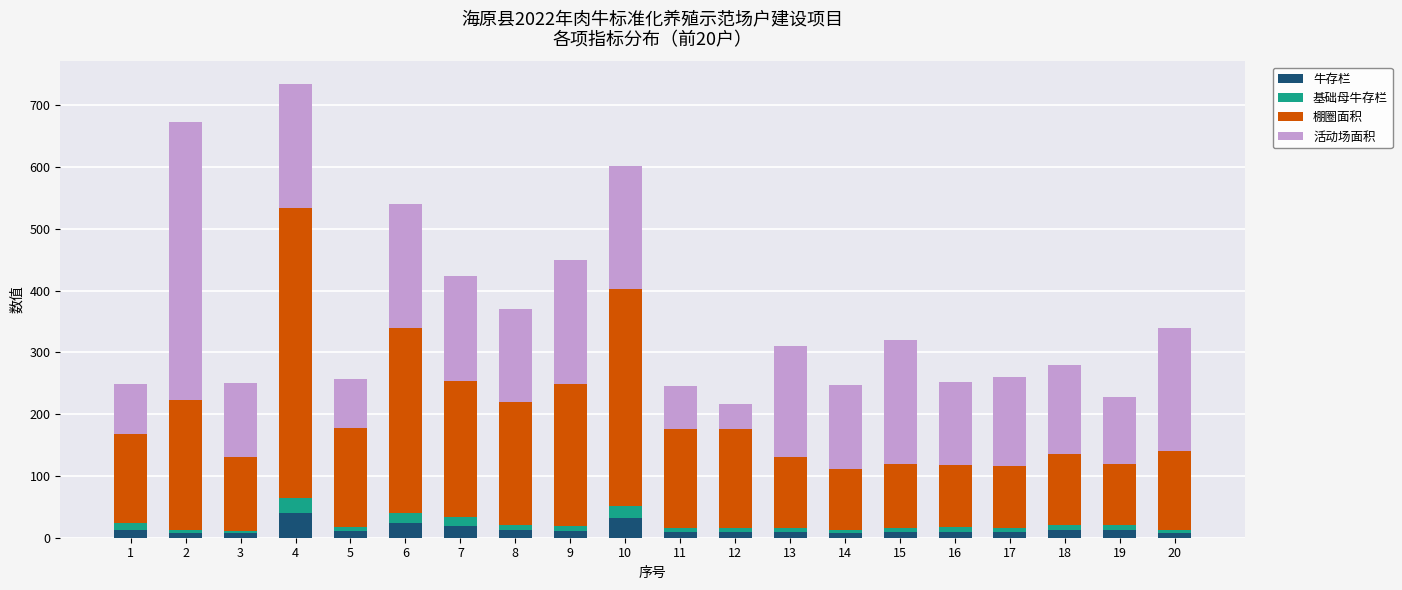

What is the difference between the maximum and minimum values in the 牛存栏 series?

33